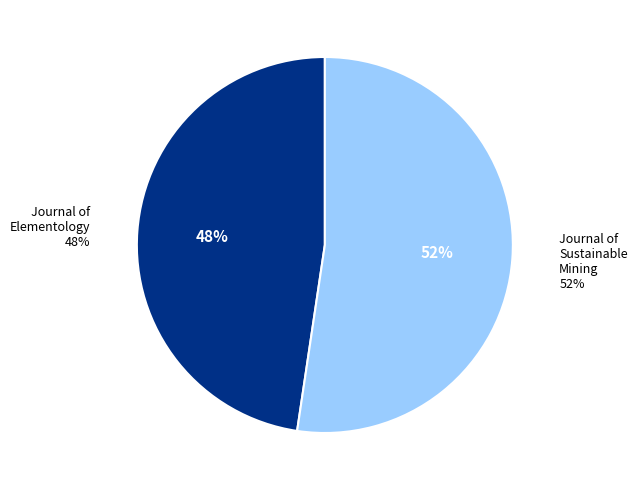

Which has a higher value, Journal of Elementology or Journal of Sustainable Mining?

Journal of Sustainable Mining